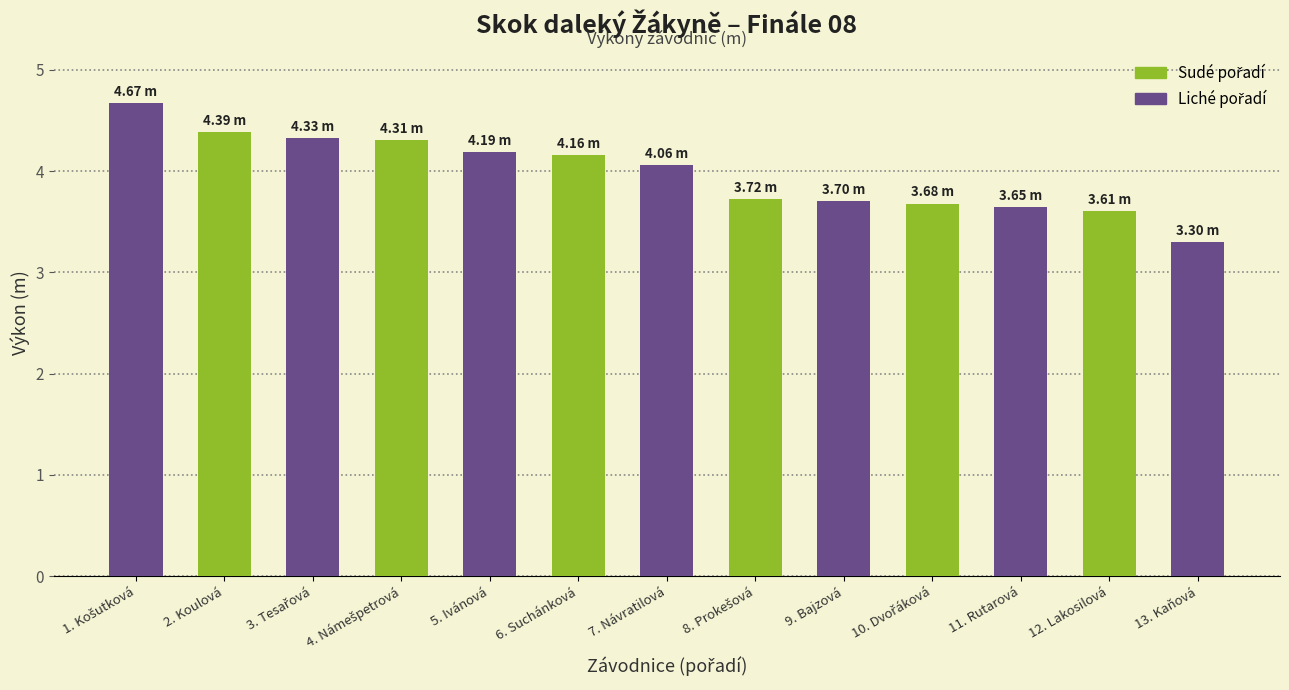

What is the sum of all values?

51.8